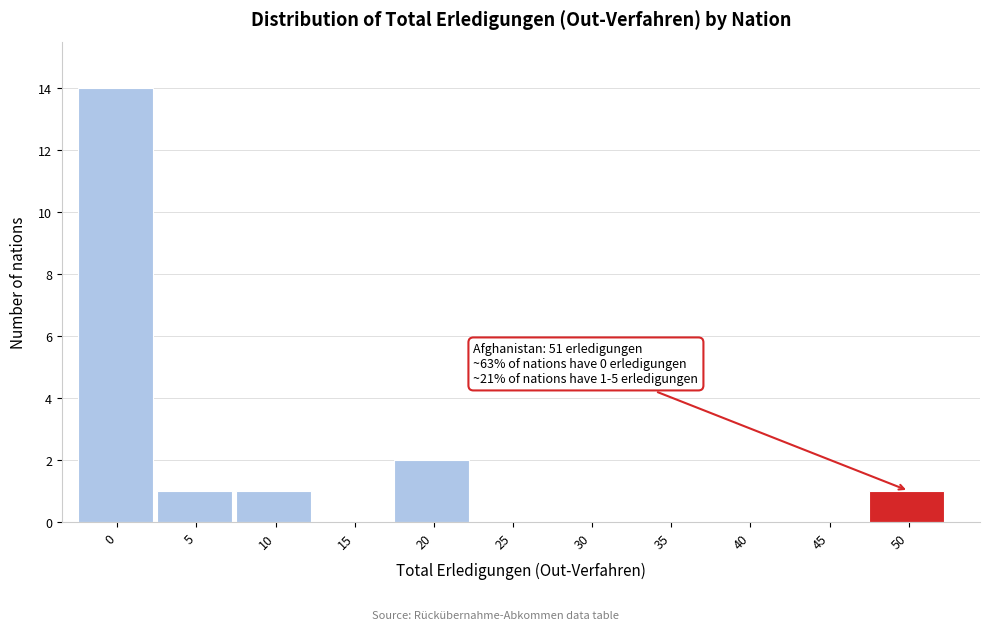

Reading left to right, what are all the values shown in this chart?

0=14	5=1	10=1	15=0	20=2	25=0	30=0	35=0	40=0	45=0	50=1